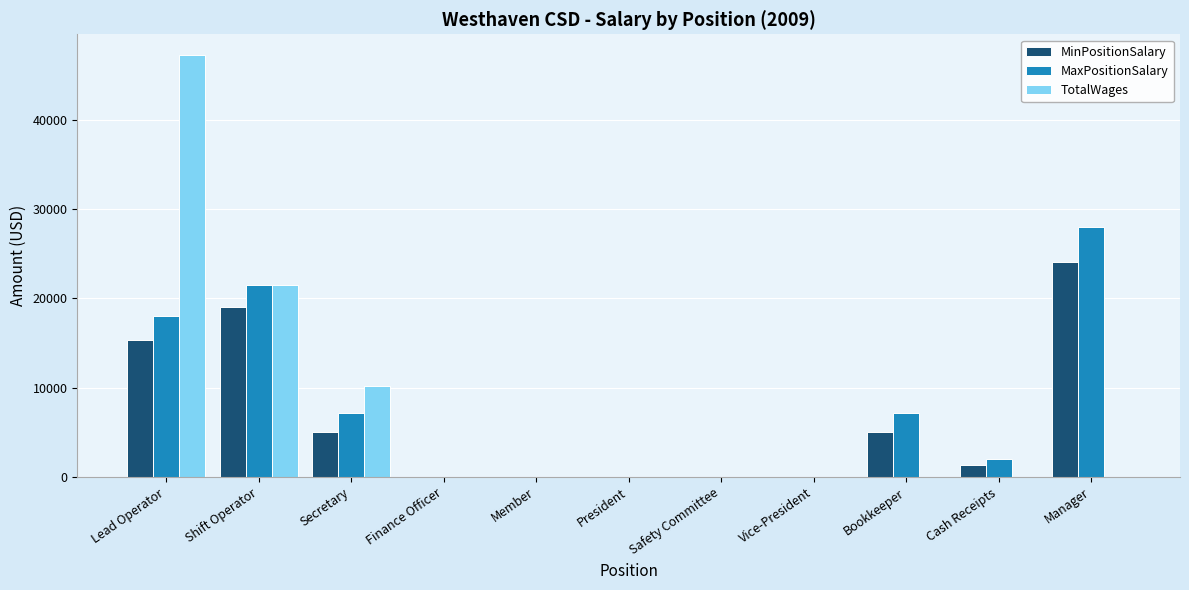

At which label is TotalWages closest to 23593?

Shift Operator